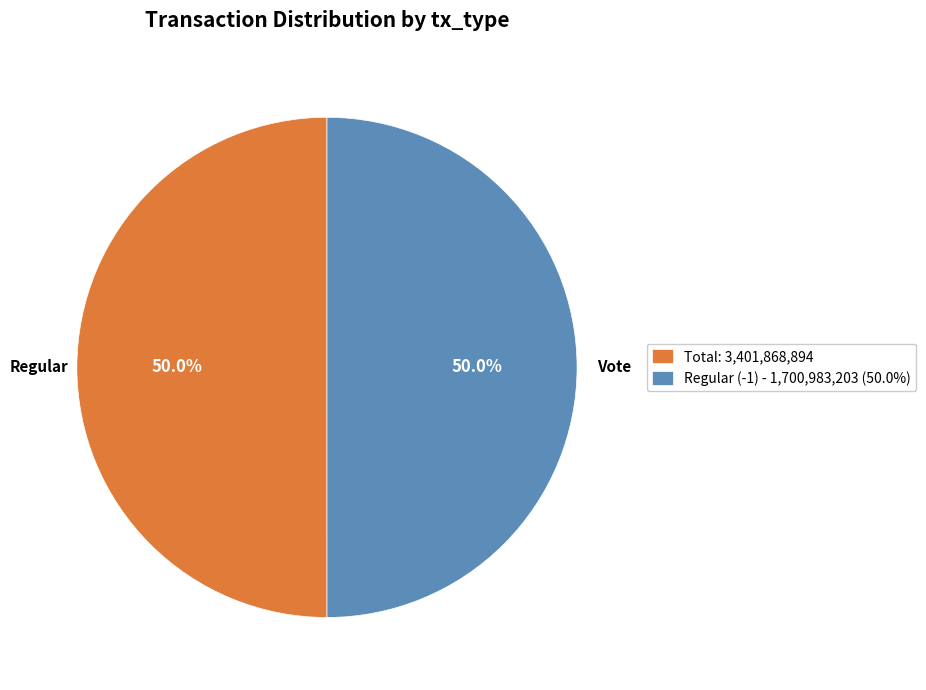

What portion of the pie excludes Regular (-1) - 1,700,983,203 (50.0%)?

50.0%